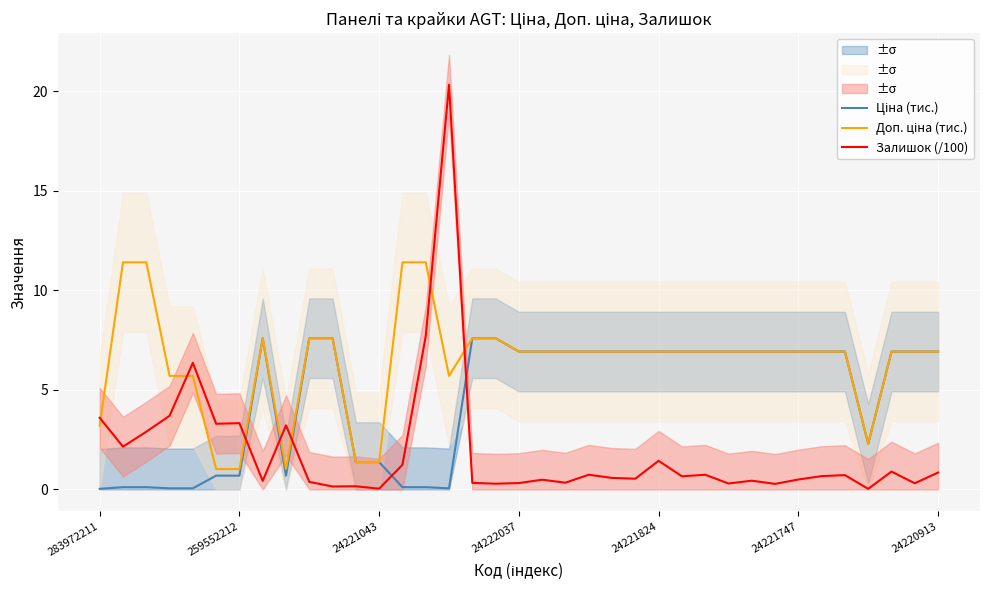

The Залишок (/100) series shows 3.3 at 259552212. True or false?

True